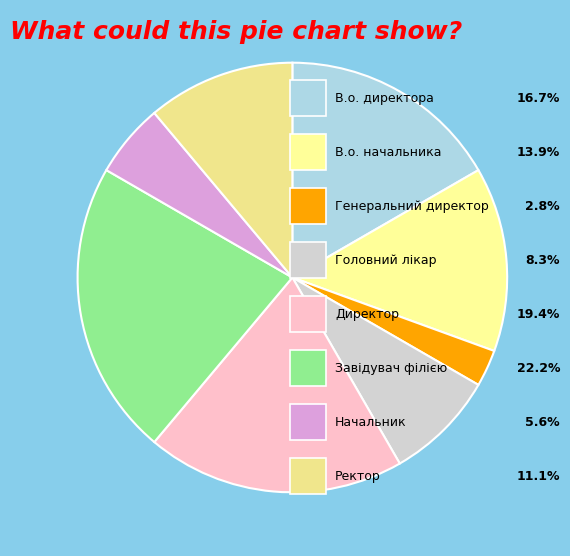

Which category has the biggest portion of the pie?

Завідувач філією